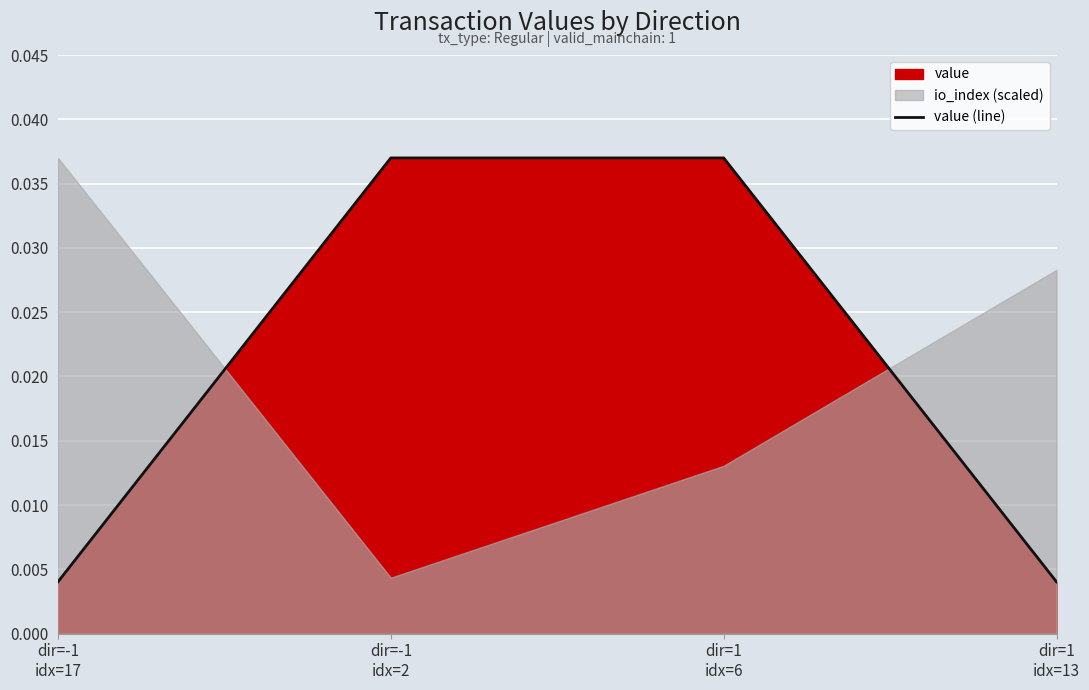

True or false: the data shows 0.0 at dir=1
idx=13.

True